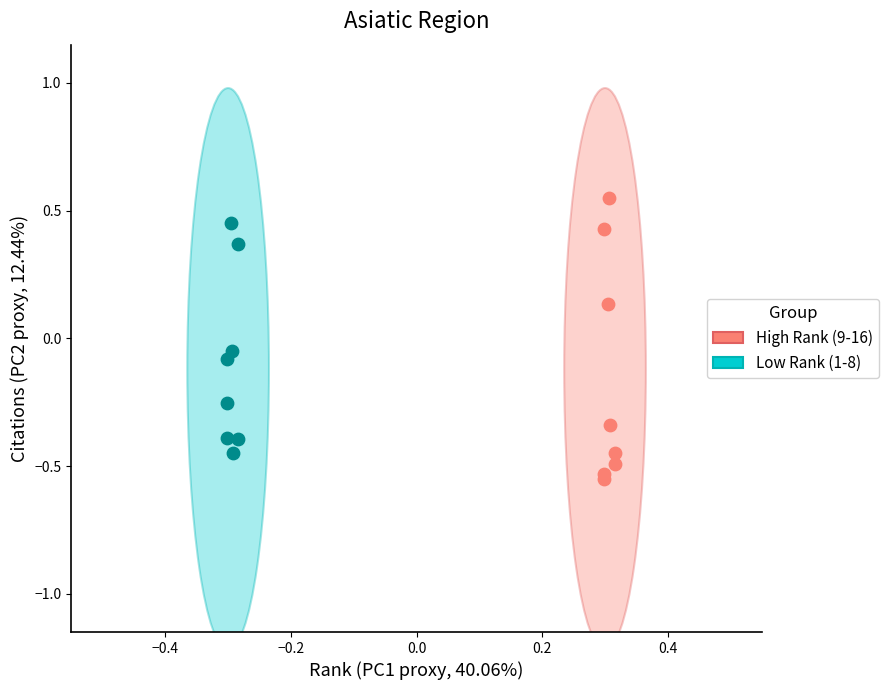

Which series reaches the maximum Y coordinate?

High Rank (9-16)